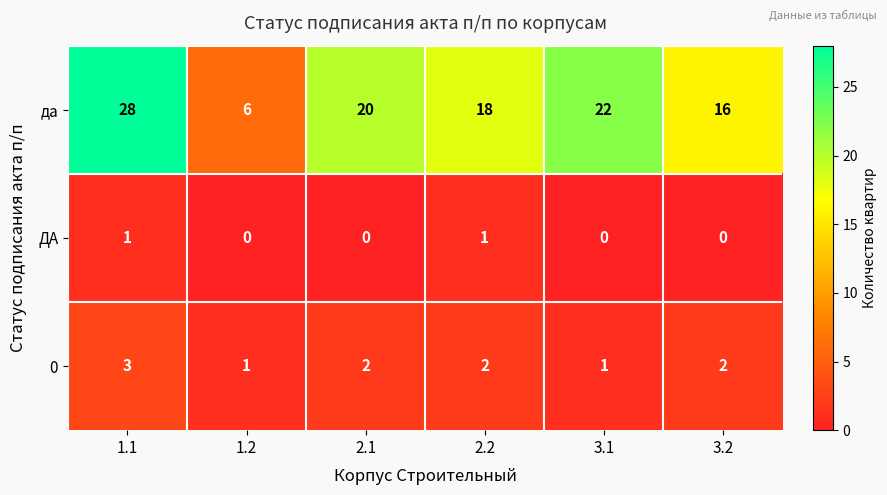

The value of да at 1.2 is 6. True or false?

True